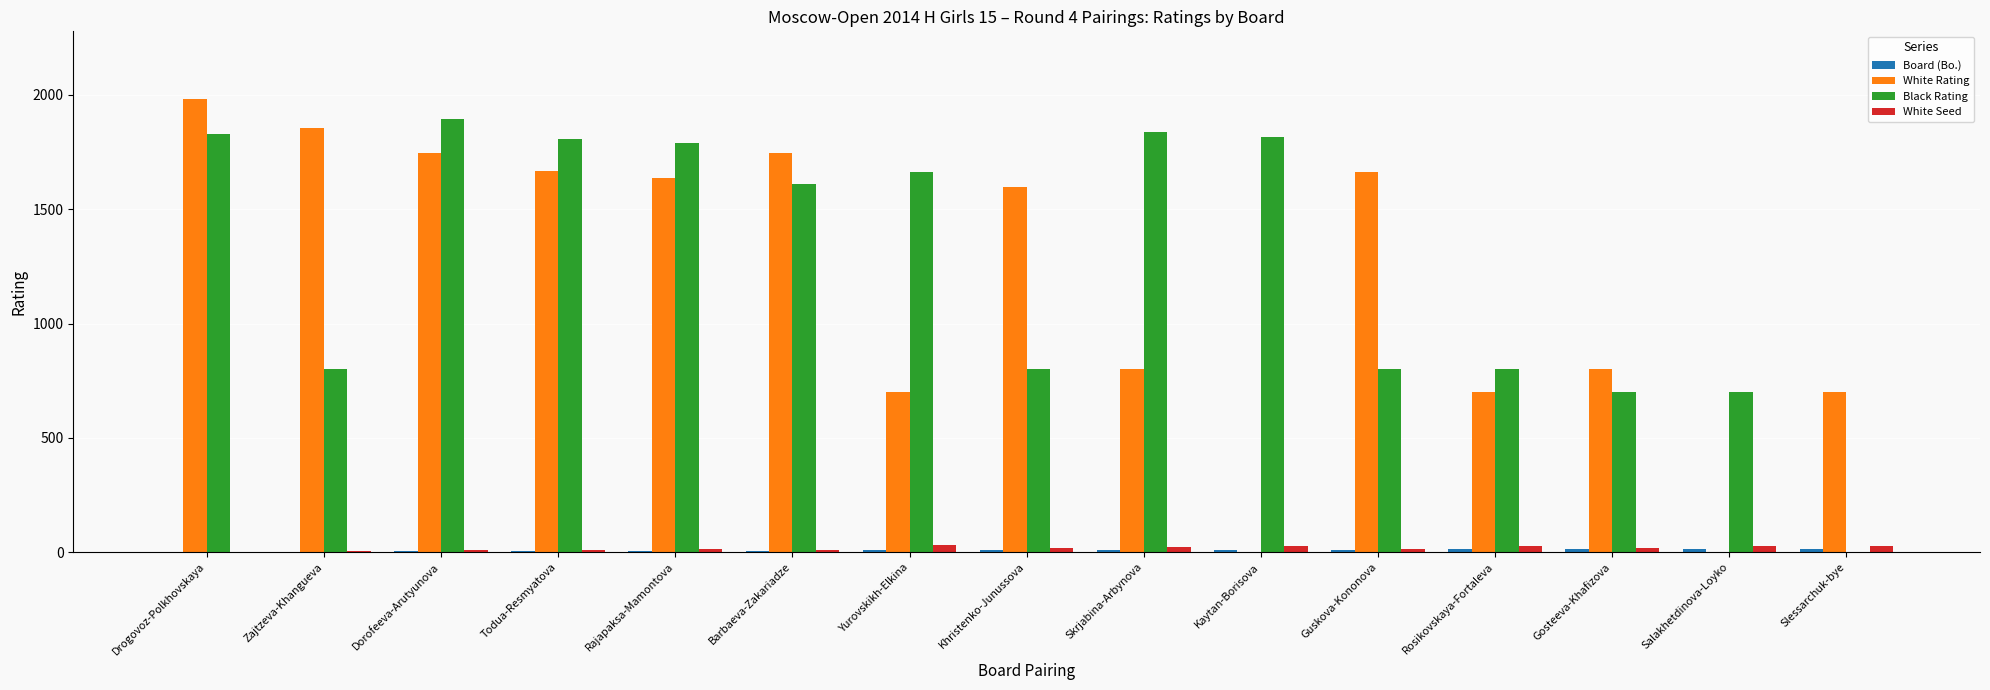

The value of Black Rating at Skrjabina-Arbynova is 1837. True or false?

True